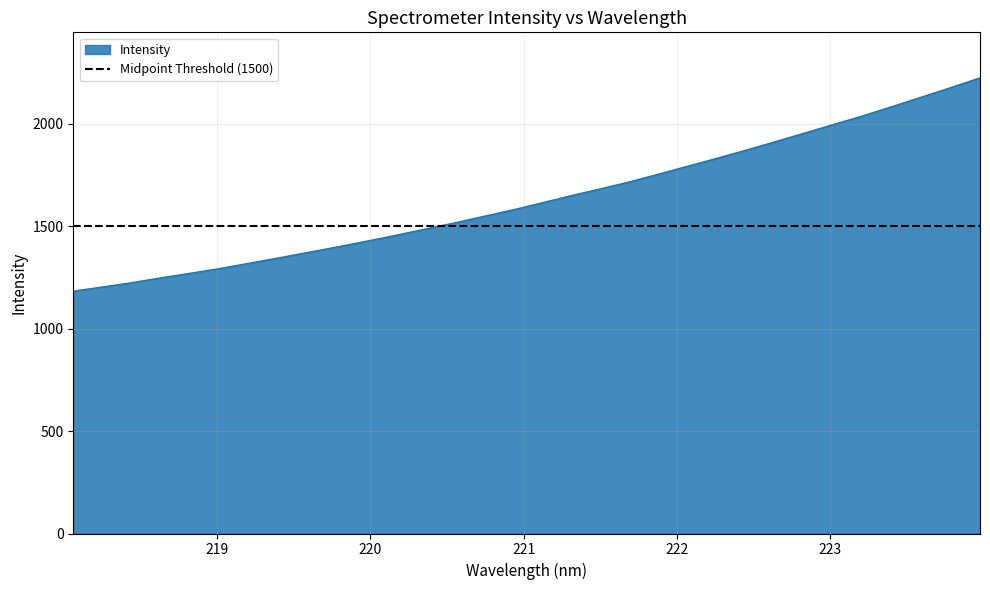

Reading right to left, list all the values displayed in this chart.

2224.4	2176.7	2130.8	2084.6	2039.7	1997.5	1955.2	1913.1	1871.9	1831.8	1793.2	1754.7	1716.4	1682.3	1648.9	1614.0	1579.3	1547.6	1515.7	1485.5	1455.3	1426.5	1398.6	1371.8	1345.2	1319.3	1293.5	1270.6	1248.3	1224.6	1203.7	1183.0